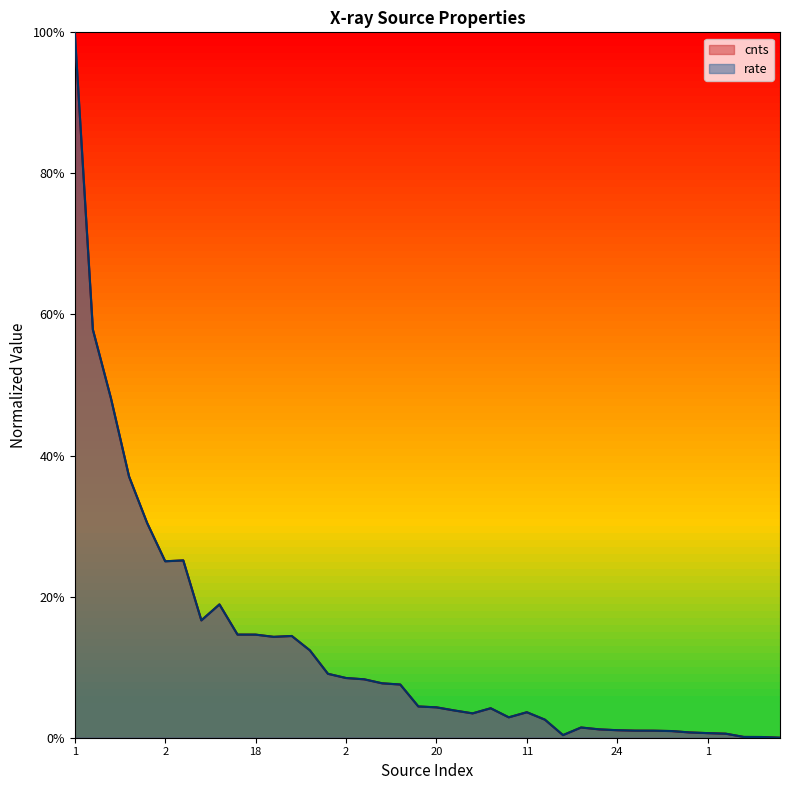

At how many categories does at least one series exceed 0?

39